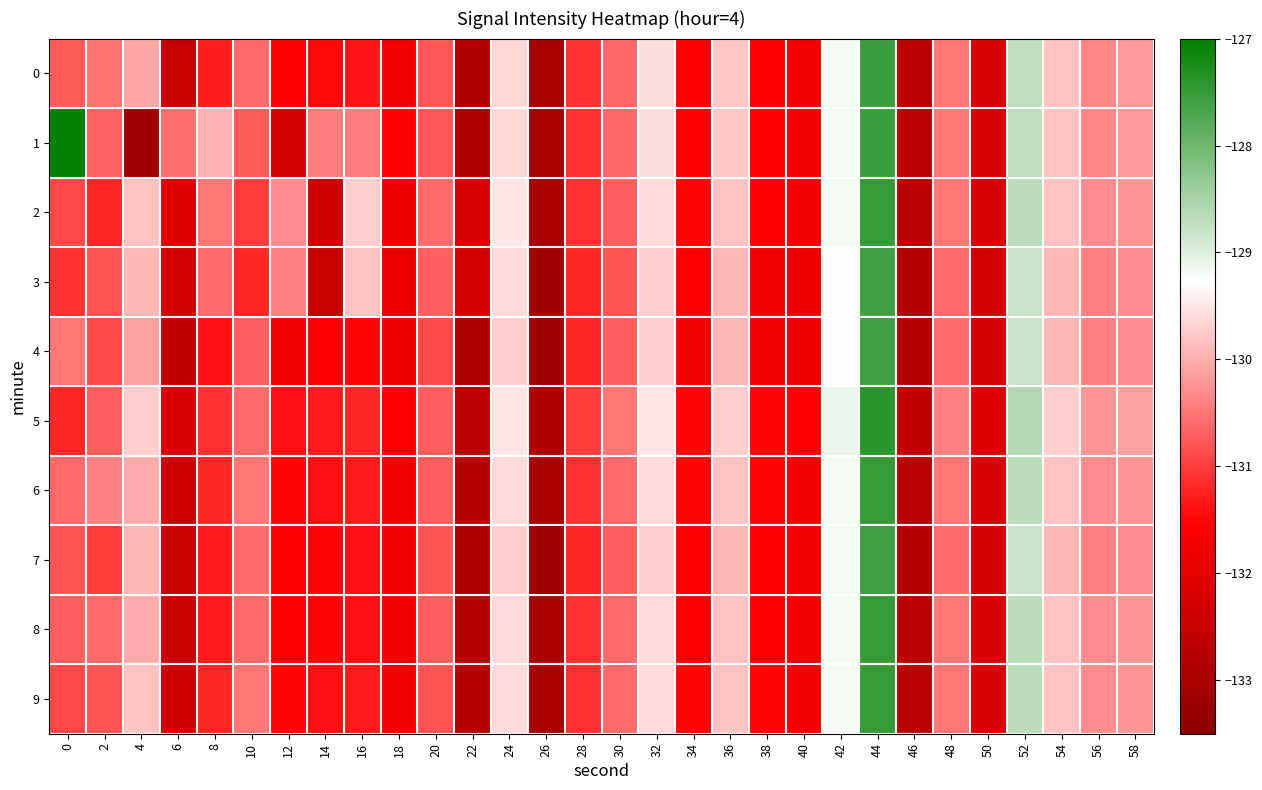

How many distinct data groups are displayed?

10